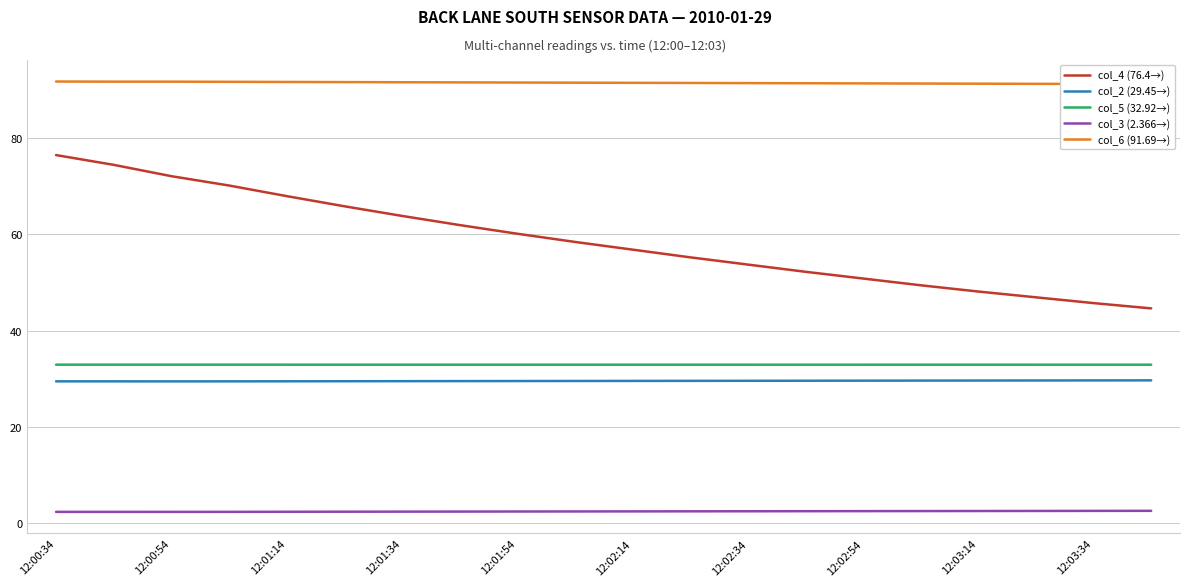

Is the value of col_5 (32.92→) at 12:03:34 greater than the value of col_3 (2.366→) at 12:03:34?

Yes